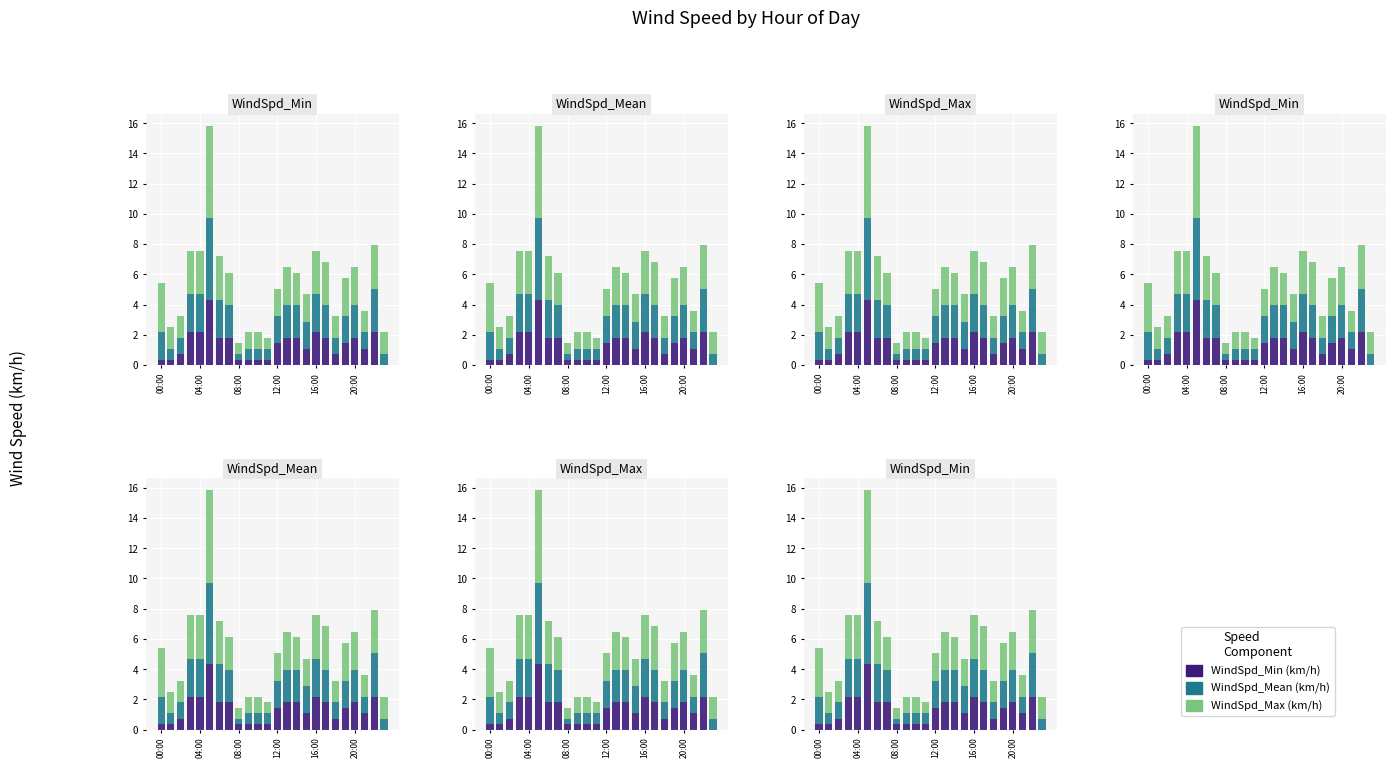

Which series has the largest total across all categories?

WindSpd_Max (km/h)